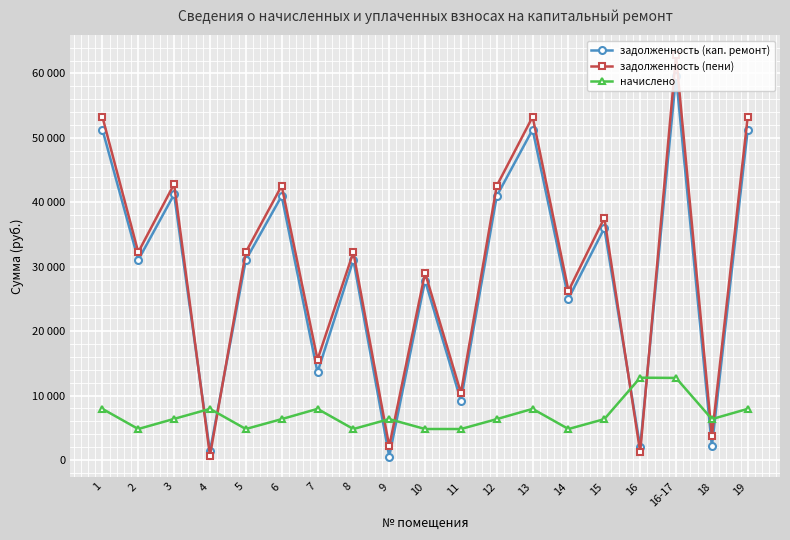

What position from the right is 16-17?

3